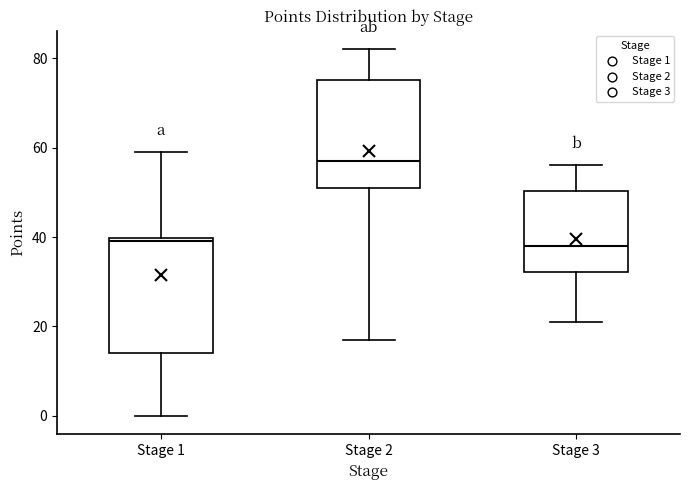

Reading left to right, transcribe this box plot: for each box, give where its median line is, the range the box spans, and where its two whiskers end, as read against the y-axis. The values are not printed on the chart, so give them approximately, as read against the axis.

Stage 1: median 40 (just below the box's upper edge), box 14 to 40, whiskers 0 to 60
Stage 2: median 58, box 52 to 76, whiskers 18 to 82
Stage 3: median 38, box 32 to 50, whiskers 22 to 56